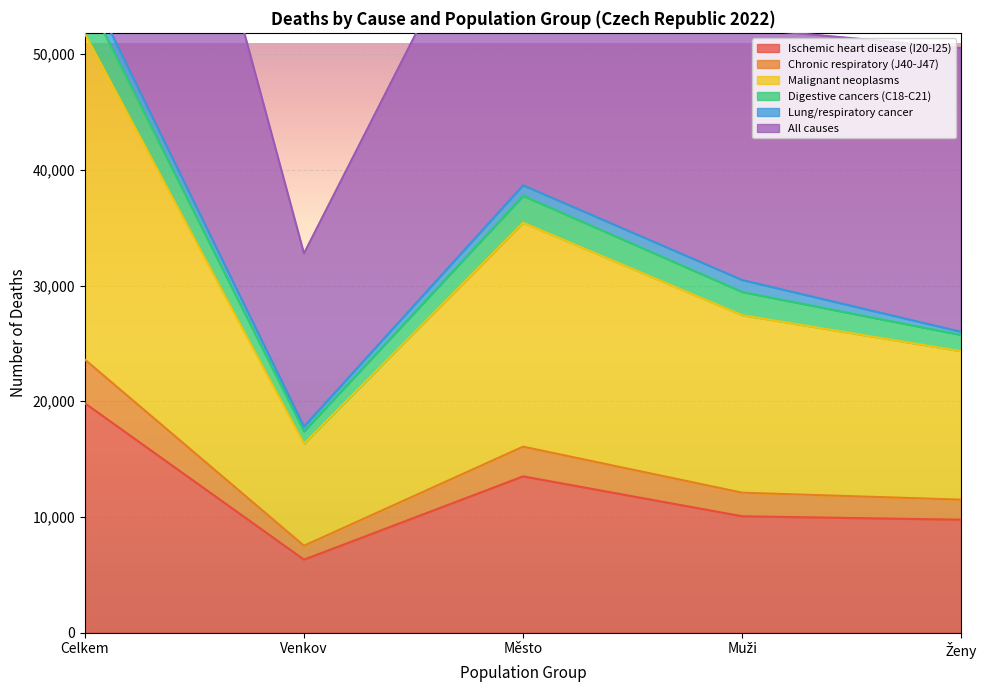

The value of Ischemic heart disease (I20-I25) at Celkem is 19829. True or false?

True